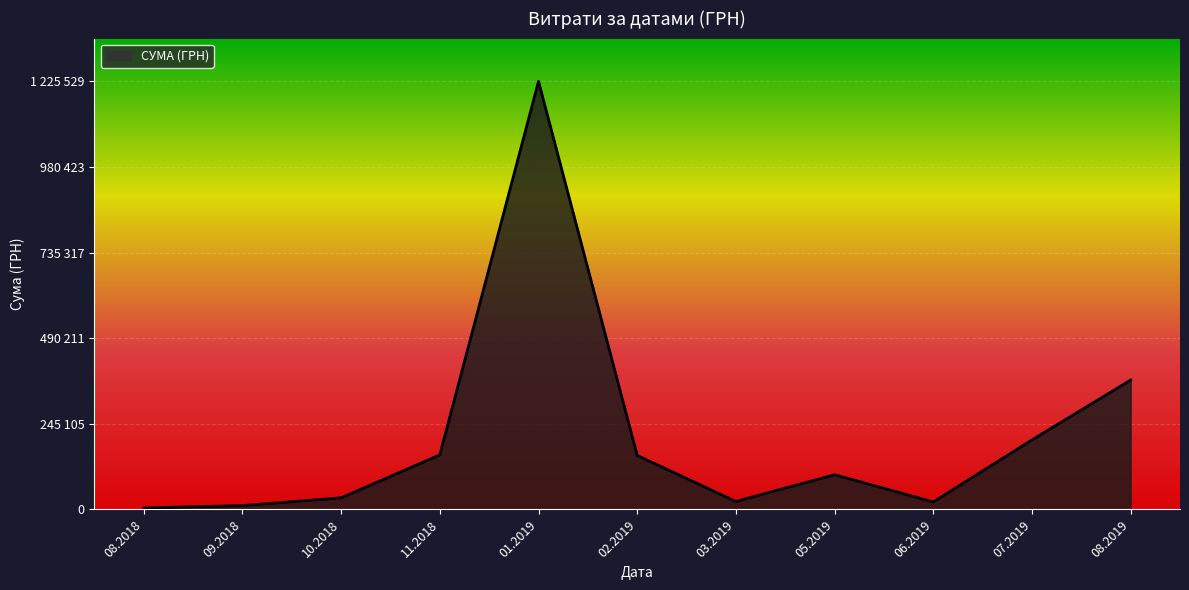

What is the sum of all values?

2298502.9